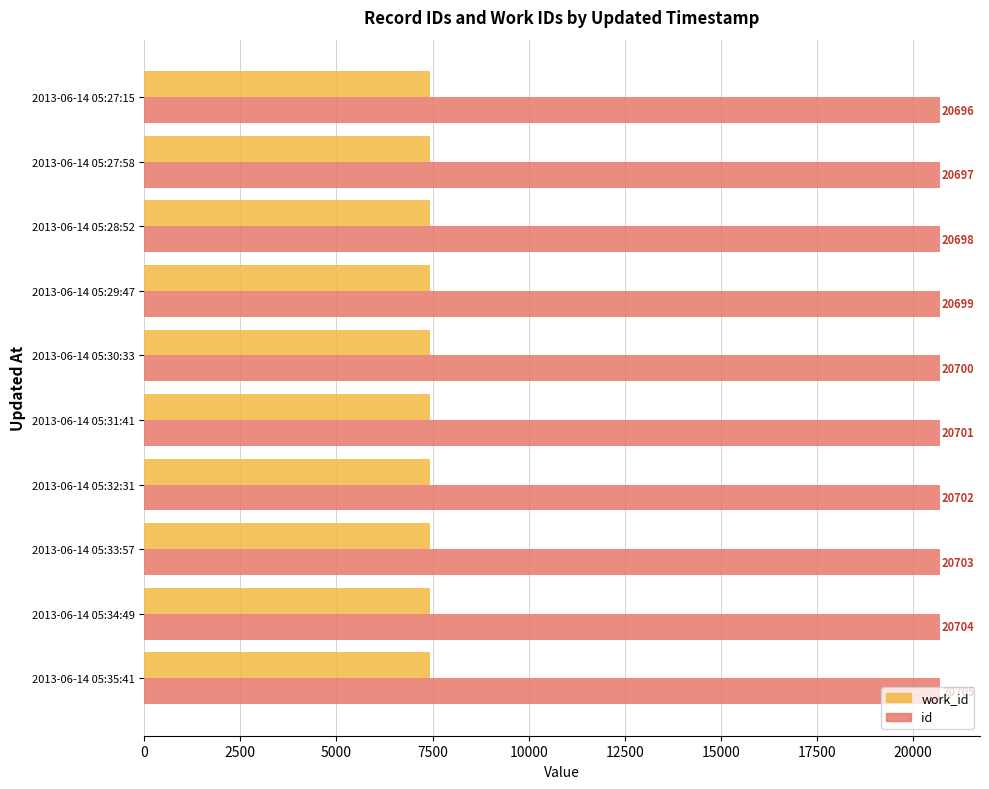

At which category is the sum across all series the highest?

2013-06-14 05:35:41